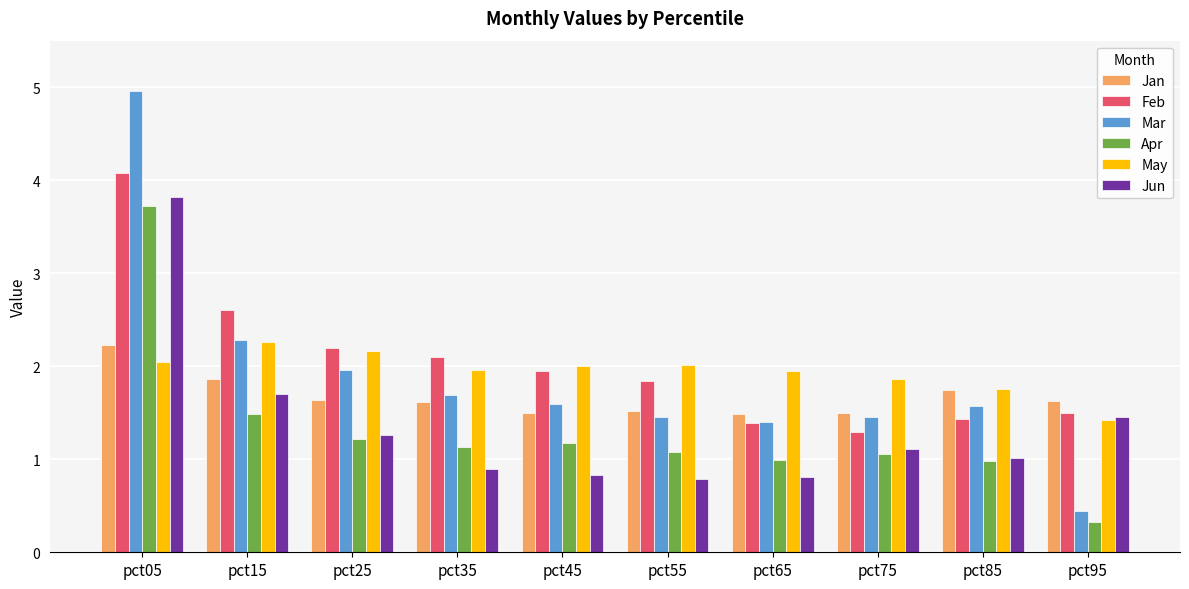

What is the sum of all Jun values?

13.7